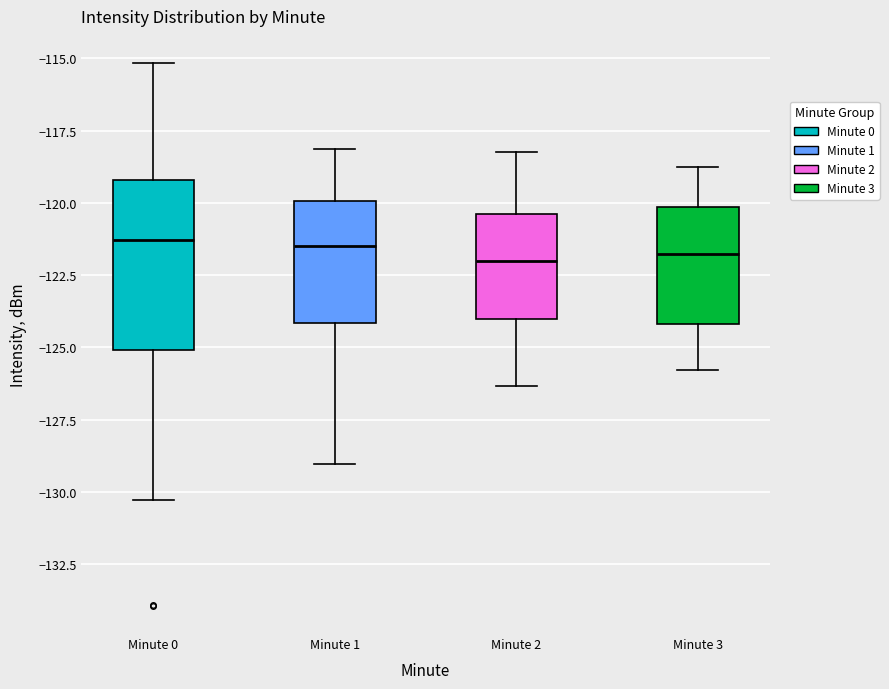

Which box is the tallest, from its lower edge to its upper edge?

Minute 0